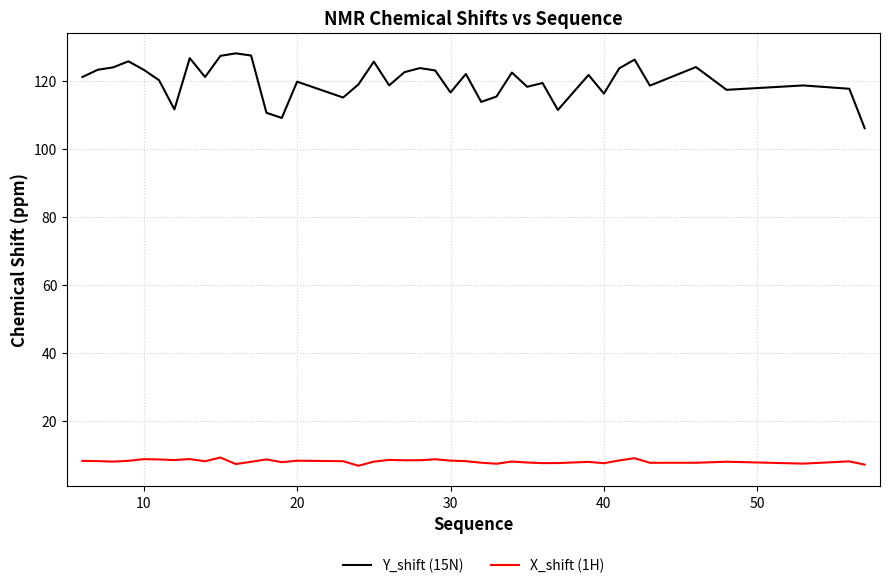

Which series has the largest total across all categories?

Y_shift (15N)